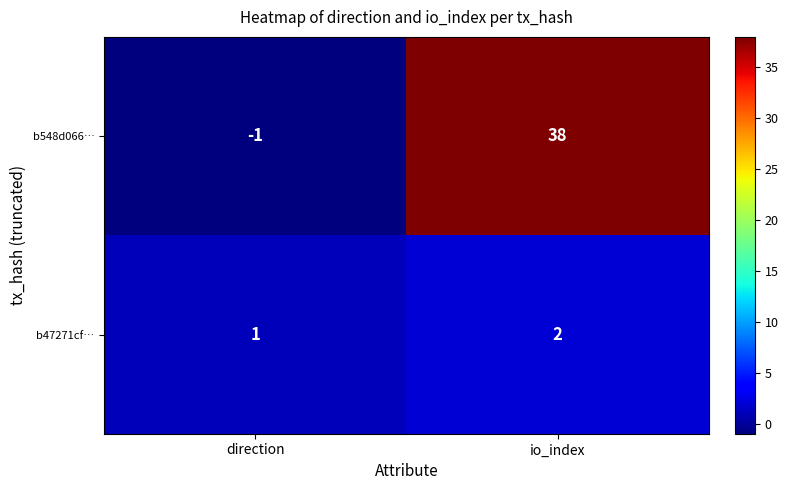

What is the spread (max minus min) of values at io_index?

36